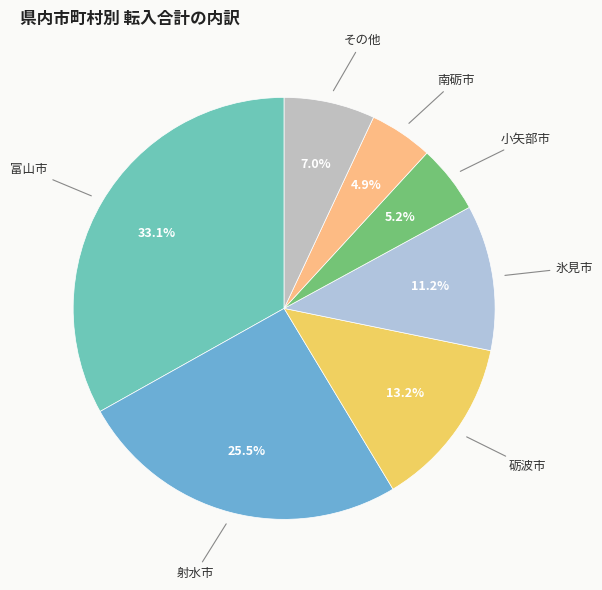

To the nearest percent, what is the average slice percentage?

14%